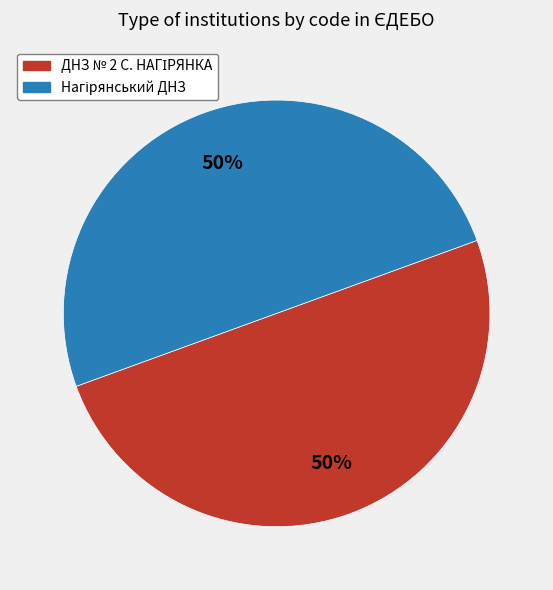

To the nearest percent, what is the average slice percentage?

50%